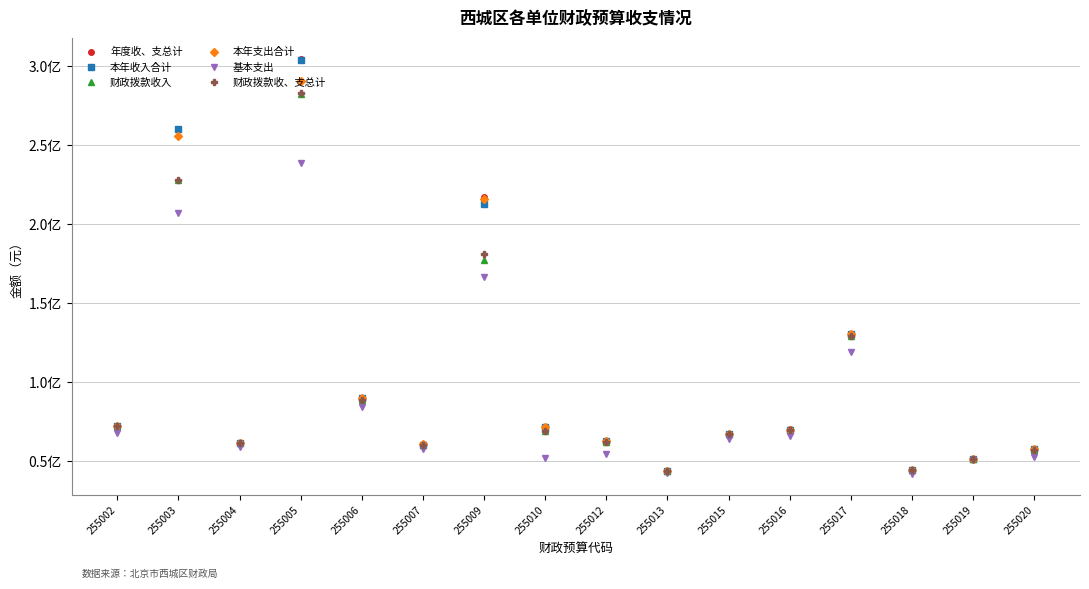

At how many categories does at least one series exceed 48154381?

14